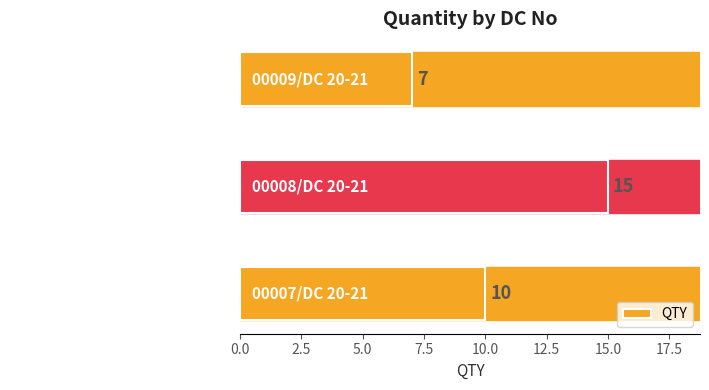

List the labels in order of value, smallest first.

00009/DC 20-21, 00007/DC 20-21, 00008/DC 20-21